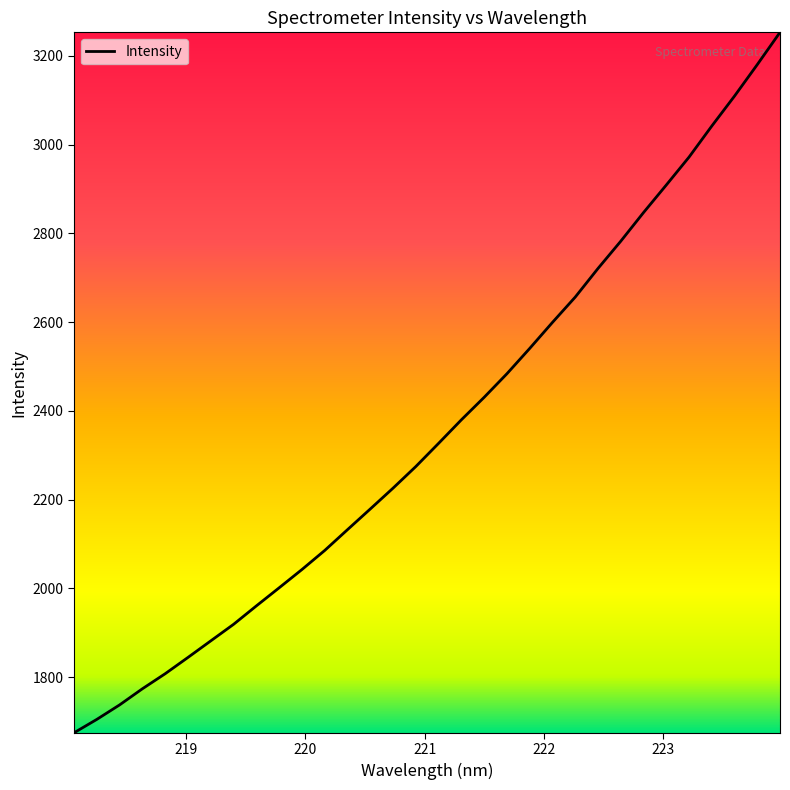

True or false: the data has more than 0 interior local peaks.

False